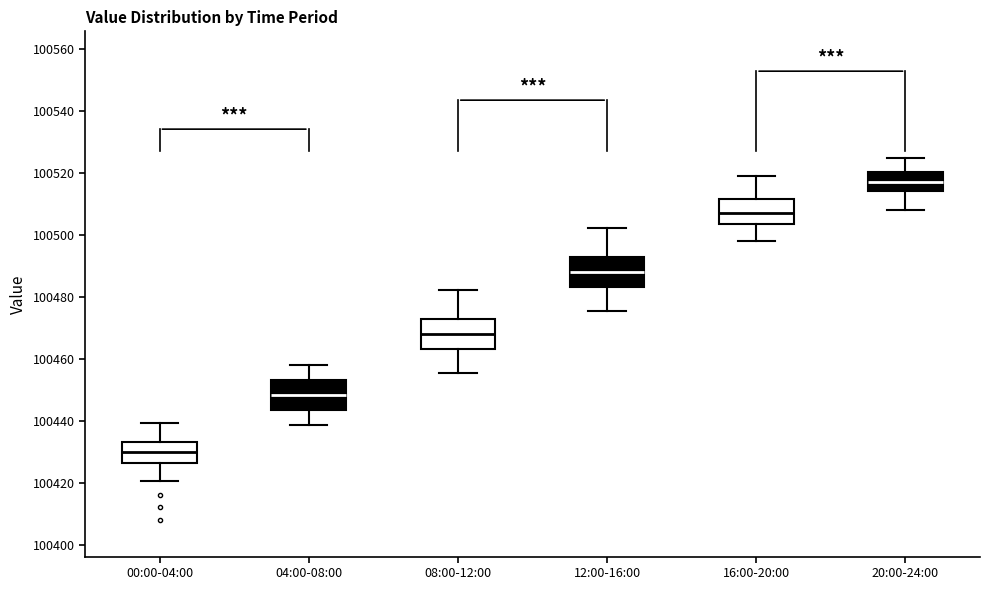

Which box has the highest median line?

20:00-24:00